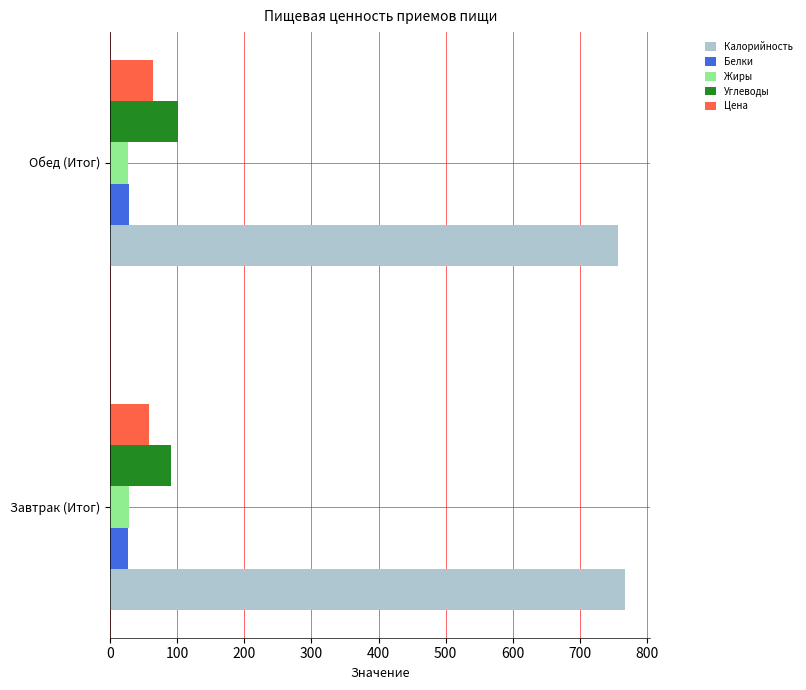

Which series has the largest total across all categories?

Калорийность